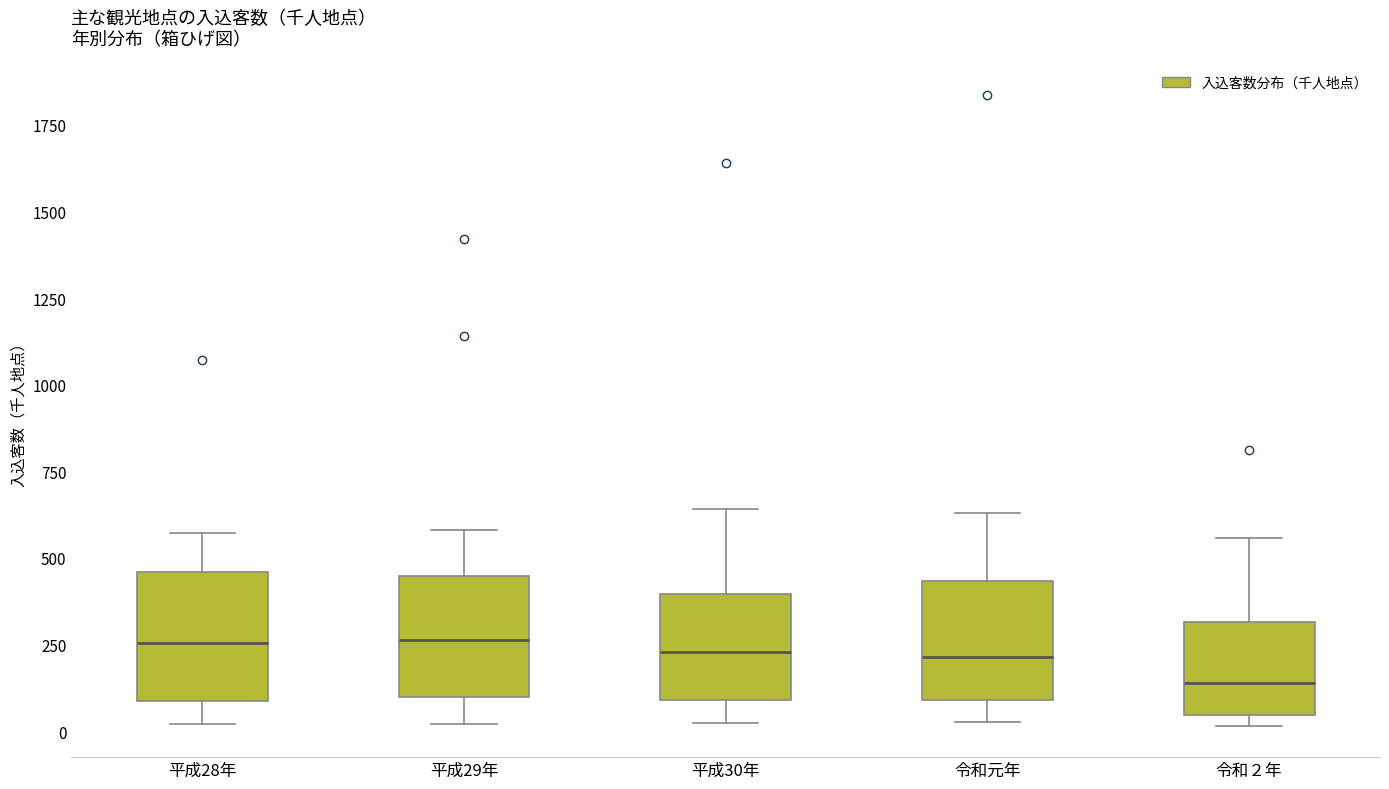

Reading left to right, read every box against the y-axis: the position of its median line, the range the box covers, and the ends of its whiskers. The values are not printed on the chart, so give them approximately, as read against the axis.

平成28年: median 250, box 100 to 450, whiskers 0 to 550
平成29年: median 250, box 100 to 450, whiskers 0 to 600
平成30年: median 250, box 100 to 400, whiskers 0 to 650
令和元年: median 200, box 100 to 450, whiskers 50 to 650
令和２年: median 150, box 50 to 300, whiskers 0 to 550